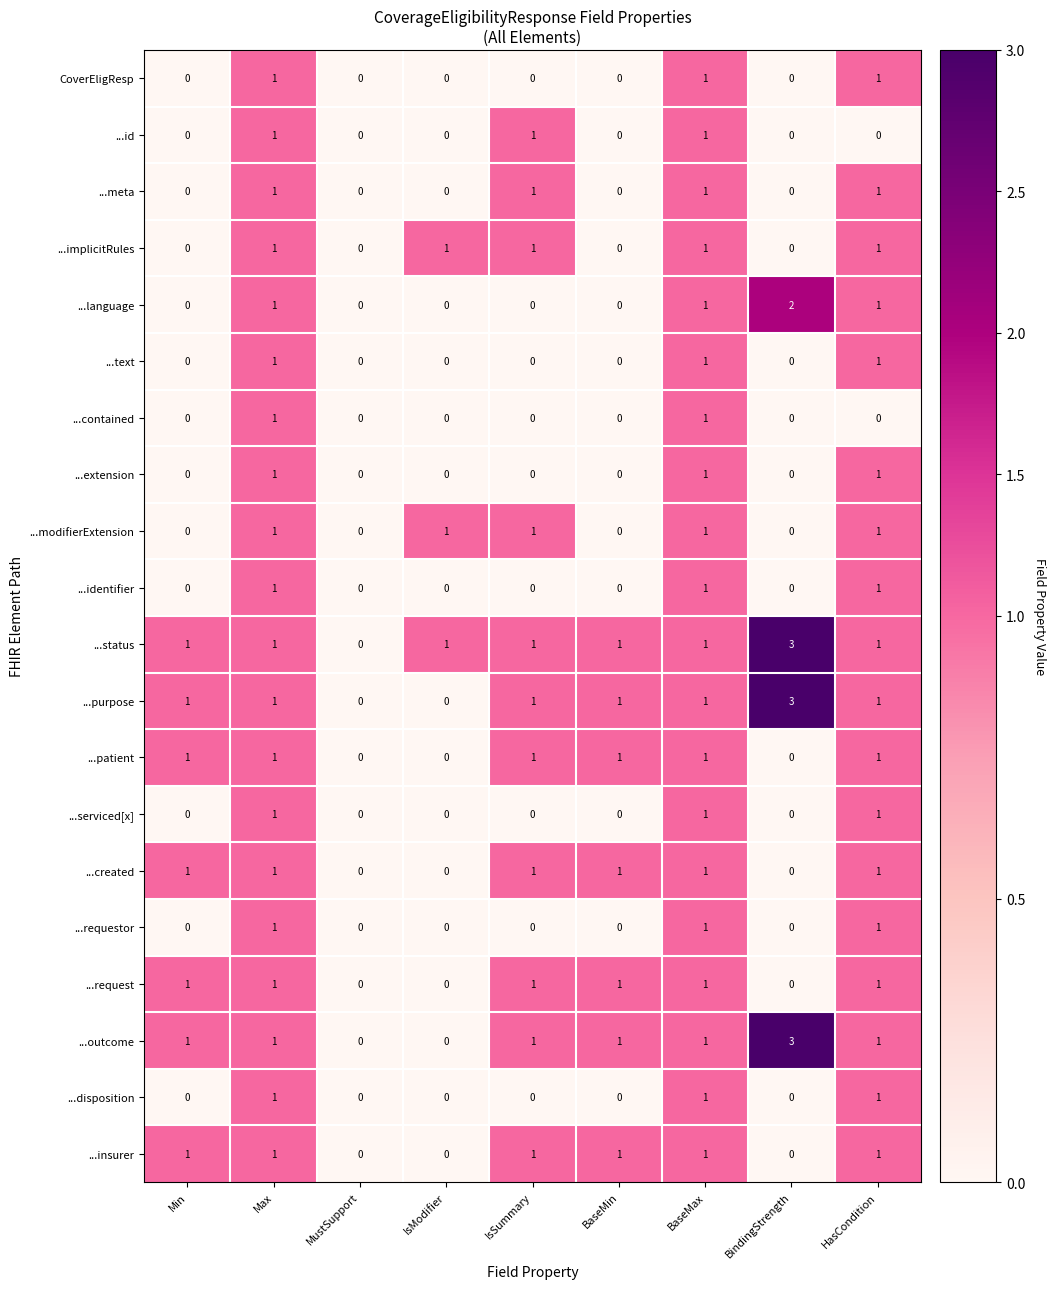

The value of ...implicitRules at Max is 0. True or false?

False